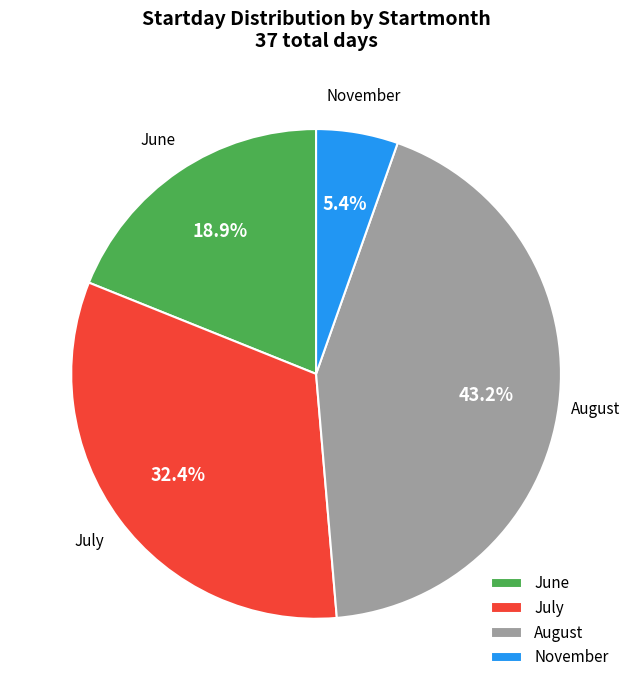

Which slice is the largest?

August